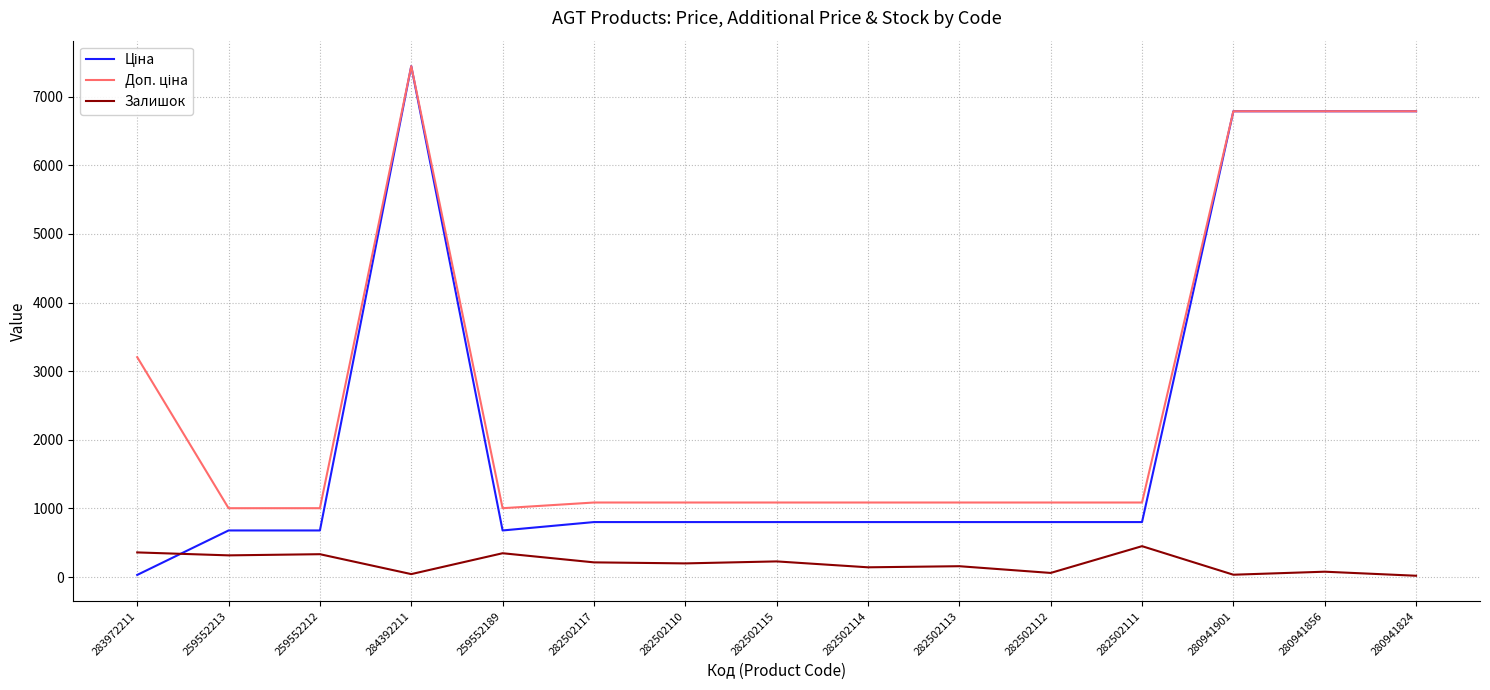

Is this an area chart (filled region under the line)?

No